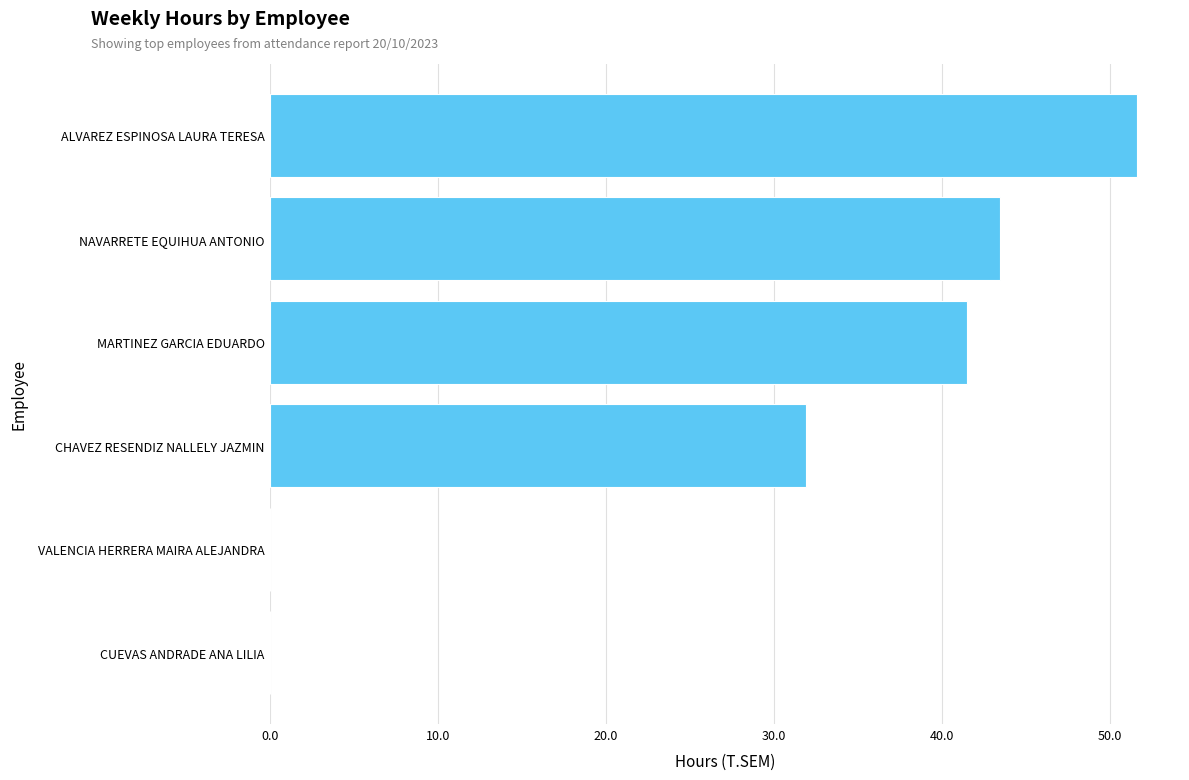

At which label is the value closest to 25?

CHAVEZ RESENDIZ NALLELY JAZMIN